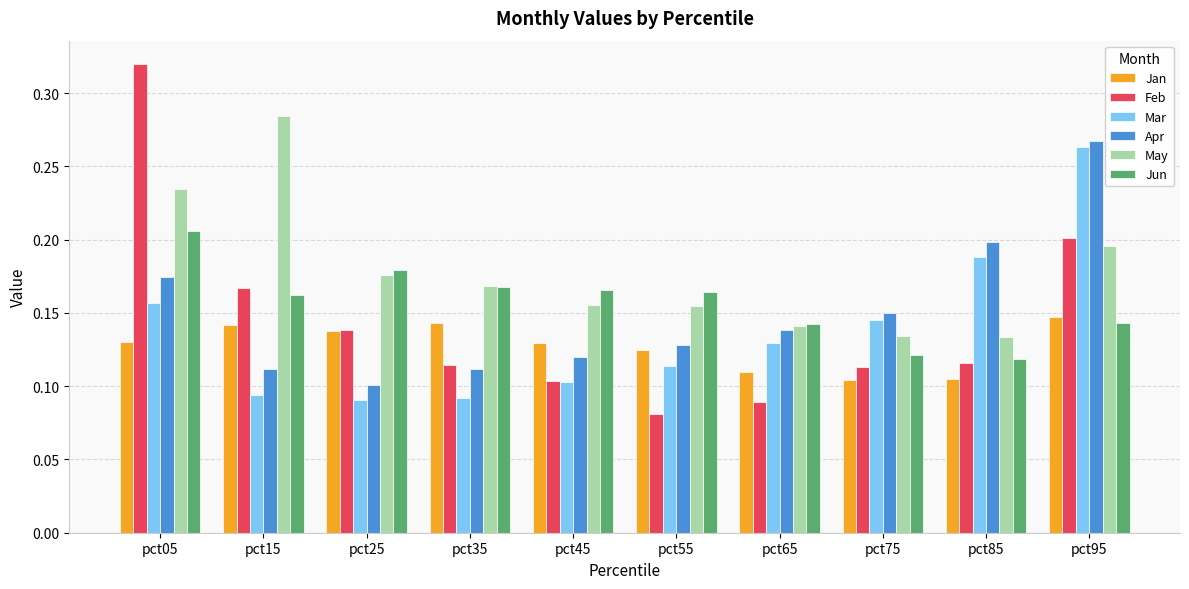

At which category does the chart reach its minimum across all series?

pct55